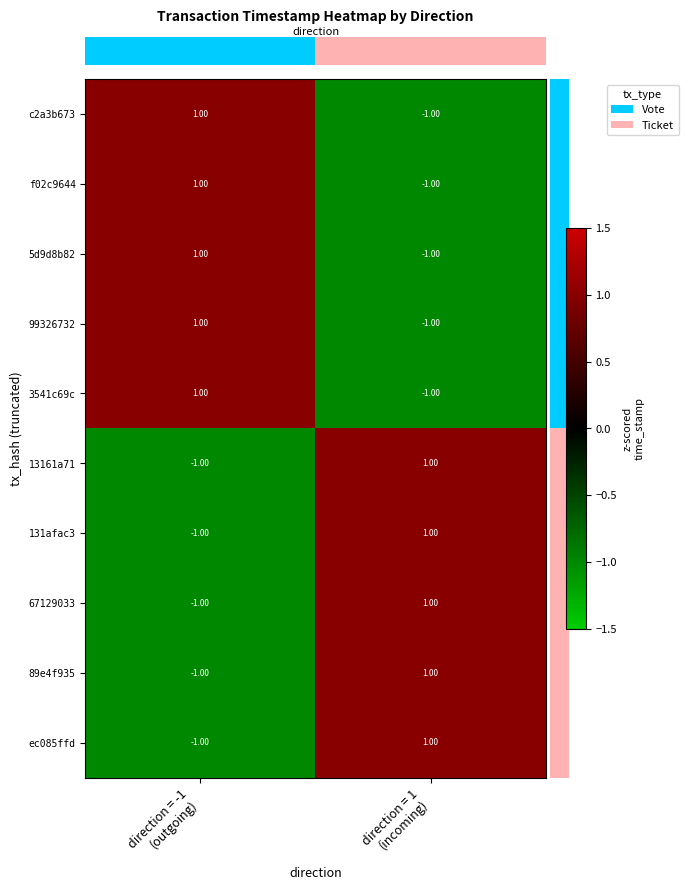

What is the difference between the highest and lowest values at direction = 1
(incoming)?

2